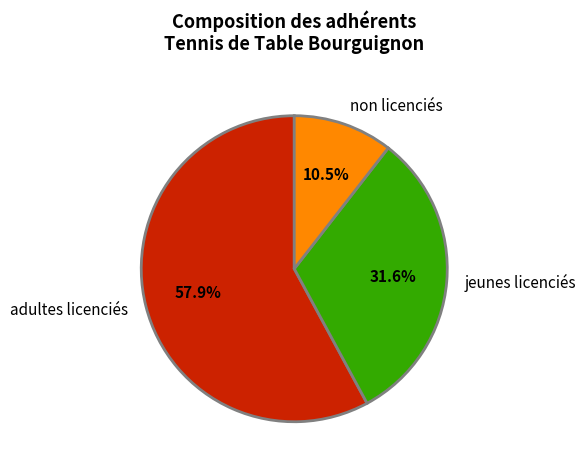

Rank the categories by value from lowest to highest.

non licenciés, jeunes licenciés, adultes licenciés